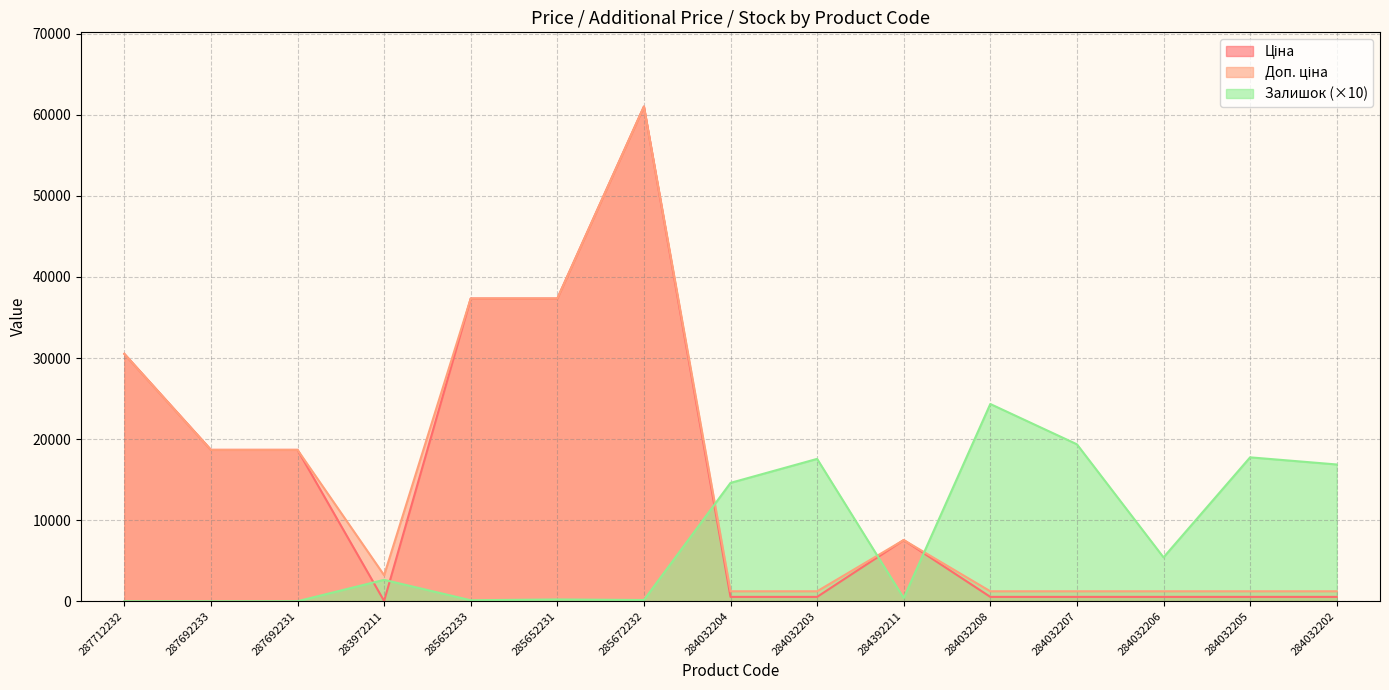

What is the label of the 12th point from the left?

284032207